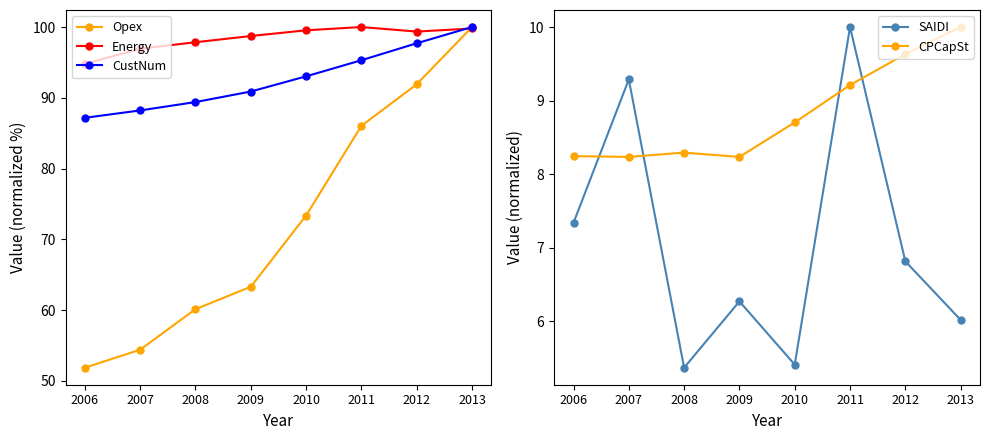

Rank the categories by Energy value from highest to lowest.

2011, 2013, 2010, 2012, 2009, 2008, 2007, 2006